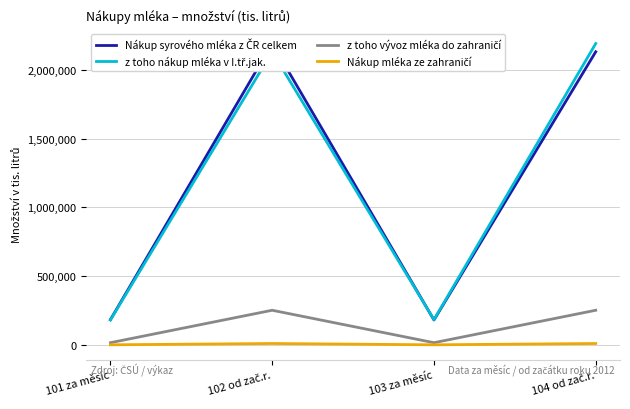

What is the difference between the second highest and second lowest values in the z toho nákup mléka v I.tř.jak. series?

1948064.0